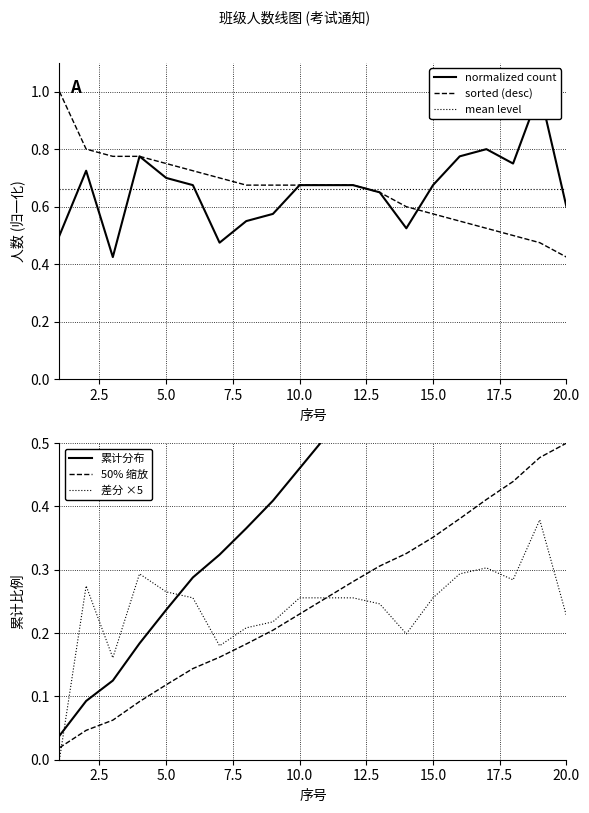

The sorted (desc) series shows 0.8 at 15.0. True or false?

False